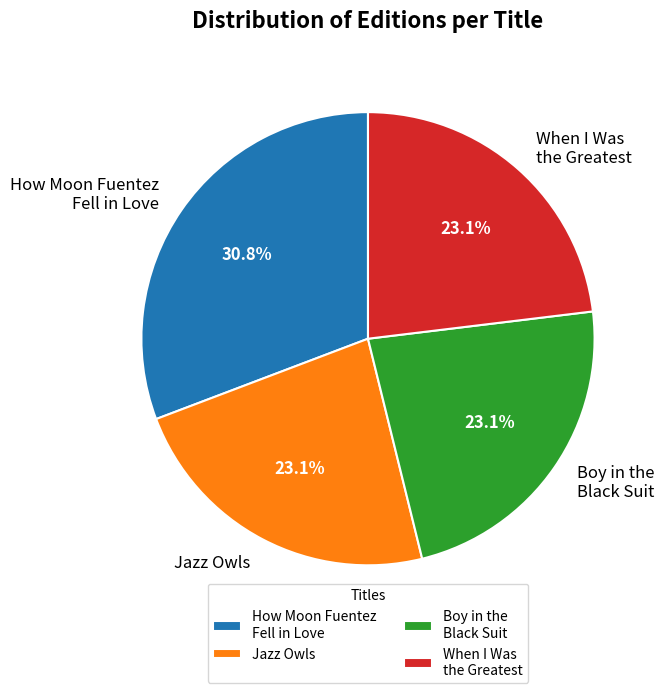

What percentage do Boy in the Black Suit and How Moon Fuentez Fell in Love together represent?

53.8%